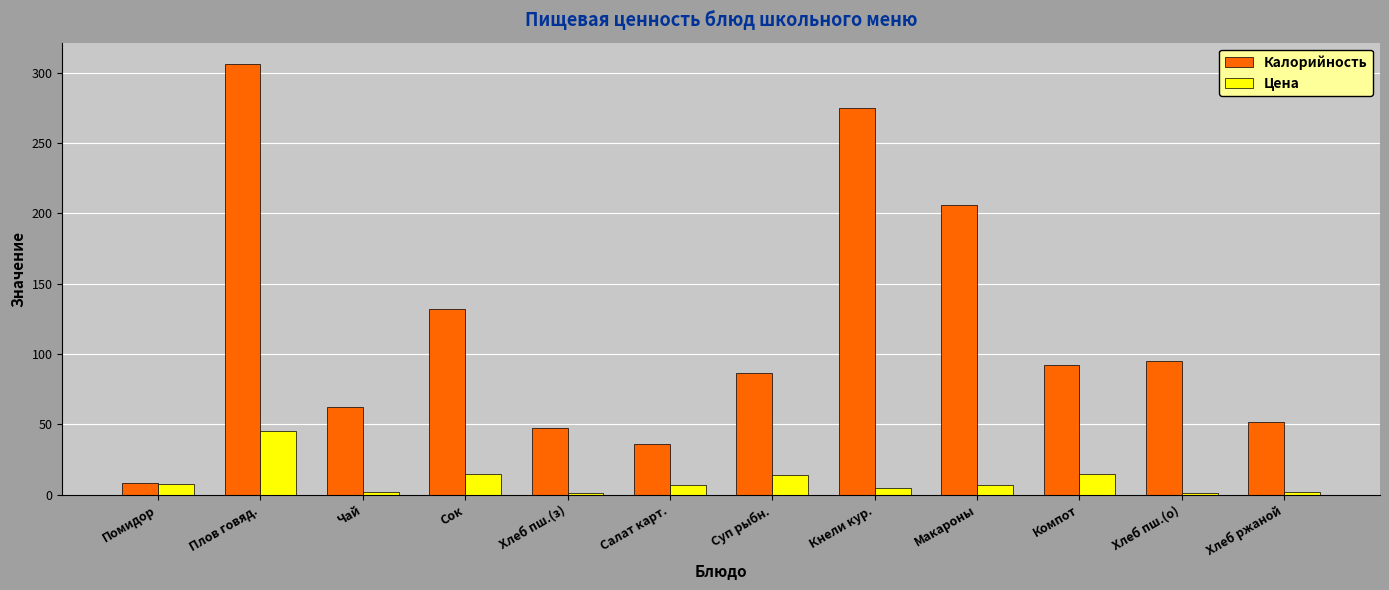

At which category is the sum across all series the highest?

Плов говяд.